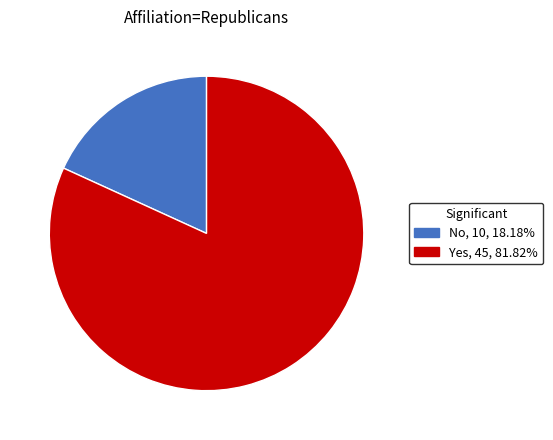

Do No and Yes together represent more than half of the pie?

Yes